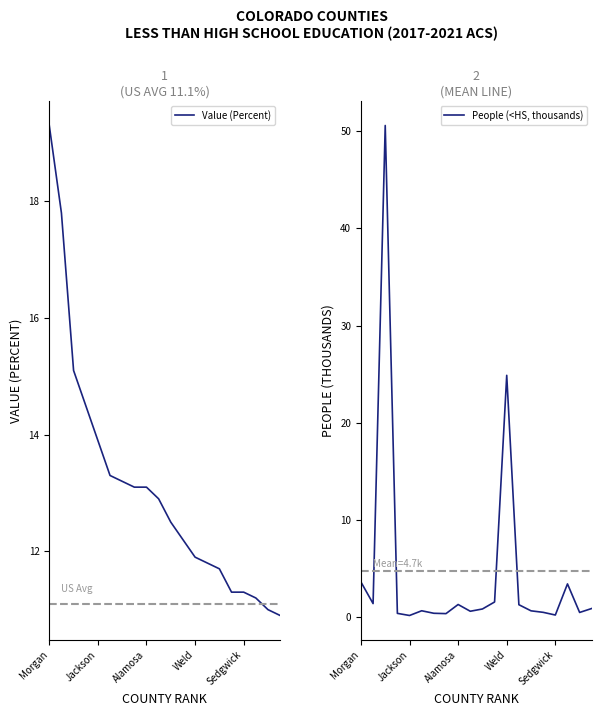

After their last crossing, which series has the higher values: People (<HS, thousands) or Value (Percent)?

Value (Percent)